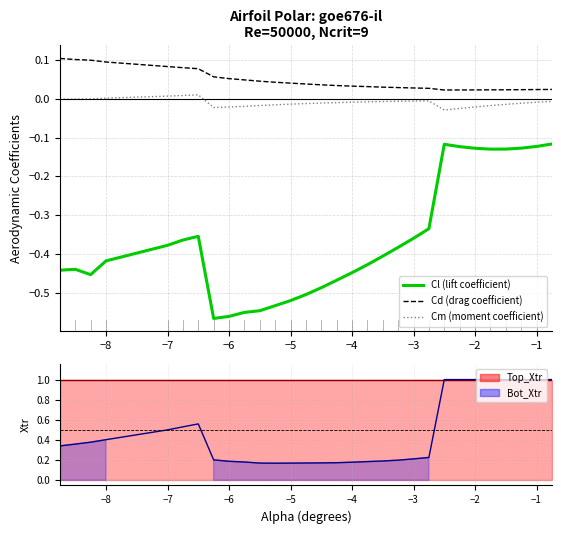

True or false: Bot_Xtr (line) and Cl (lift coefficient) intersect in this chart.

False